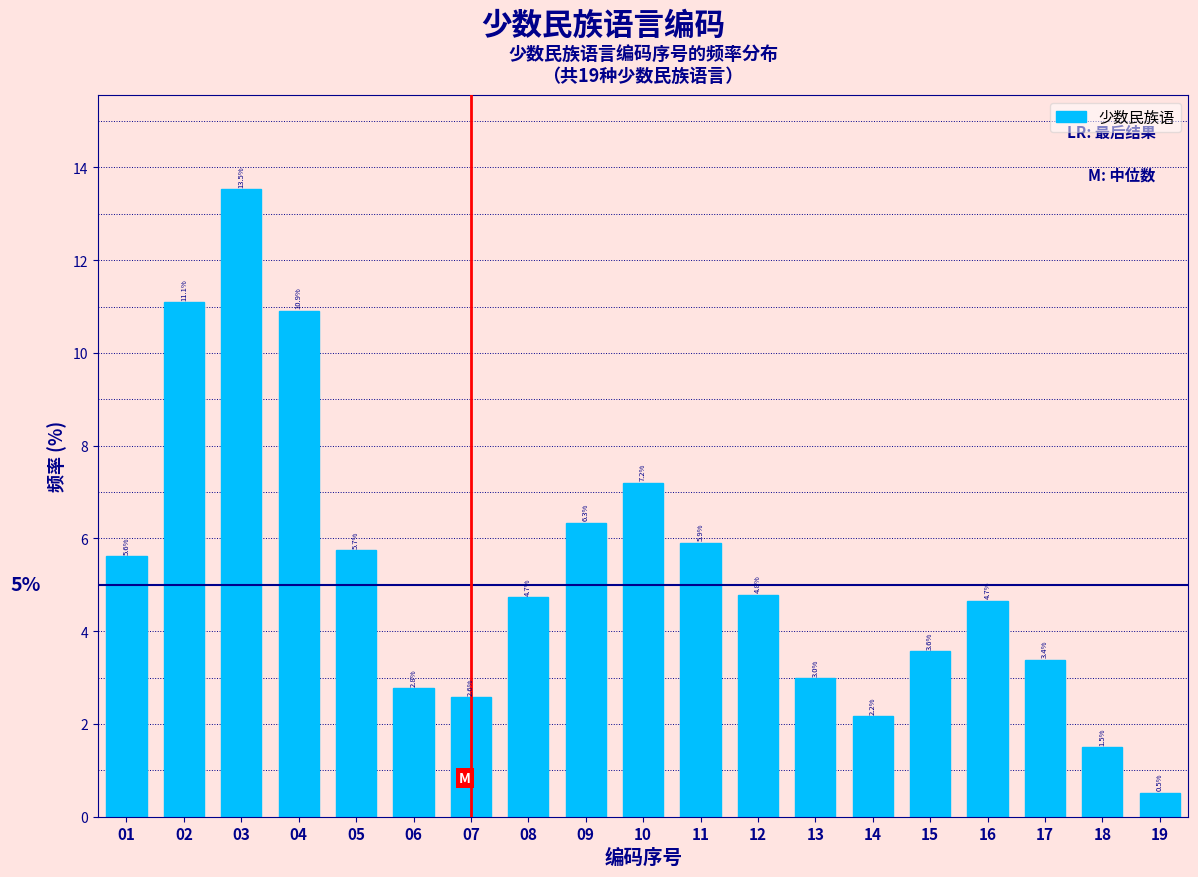

Reading left to right, extract all data points from this chart.

5.6	11.1	13.5	10.9	5.7	2.8	2.6	4.7	6.3	7.2	5.9	4.8	3.0	2.2	3.6	4.7	3.4	1.5	0.5